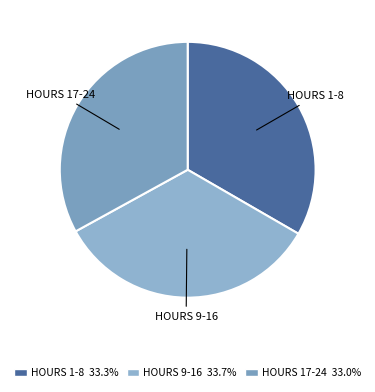

Is there a majority slice in this chart?

No